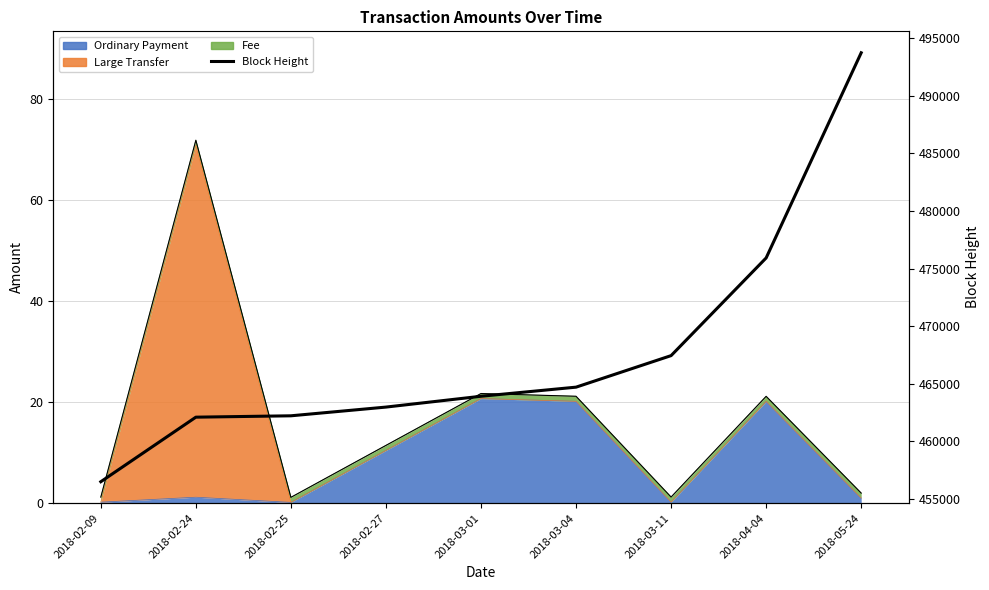

Reading left to right, transcribe all the data shown in this chart.

2018-02-09=456492	2018-02-24=462096	2018-02-25=462215	2018-02-27=462972	2018-03-01=463912	2018-03-04=464702	2018-03-11=467440	2018-04-04=475921	2018-05-24=493731